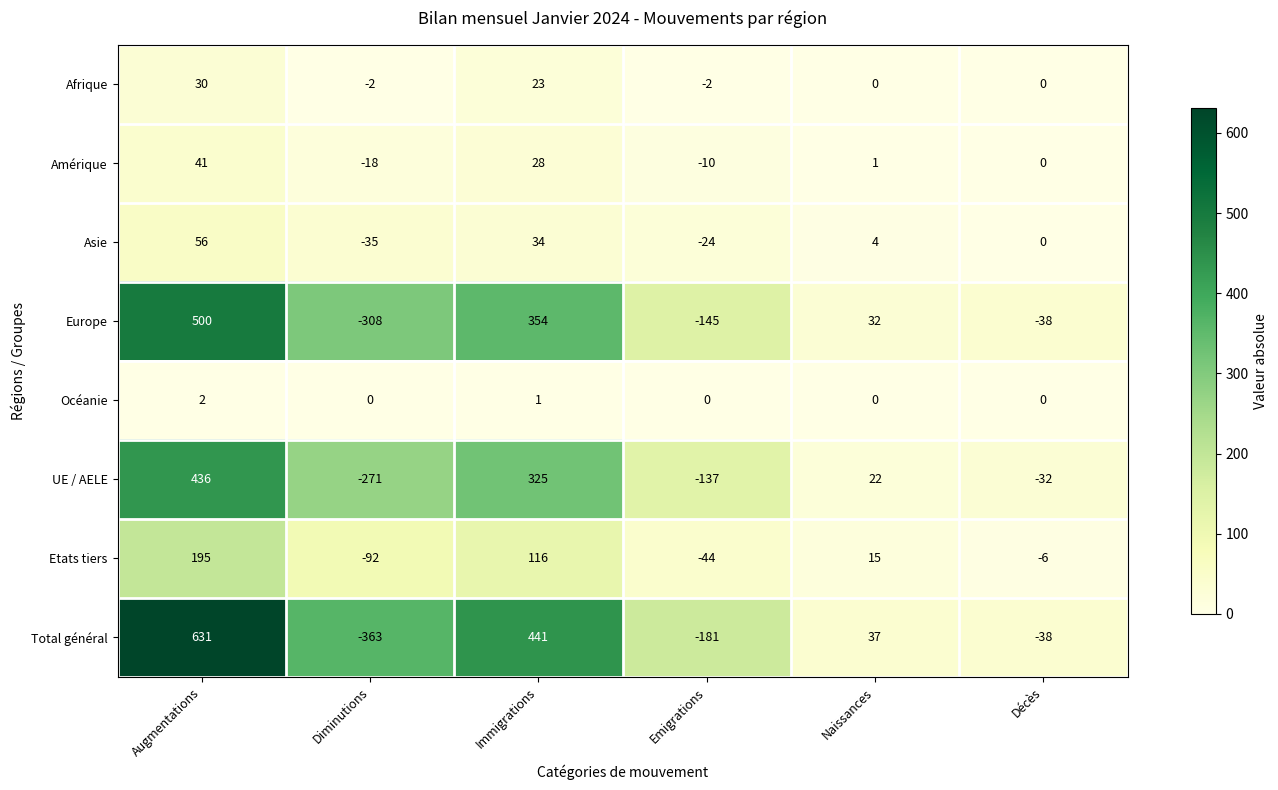

How many distinct data groups are displayed?

8